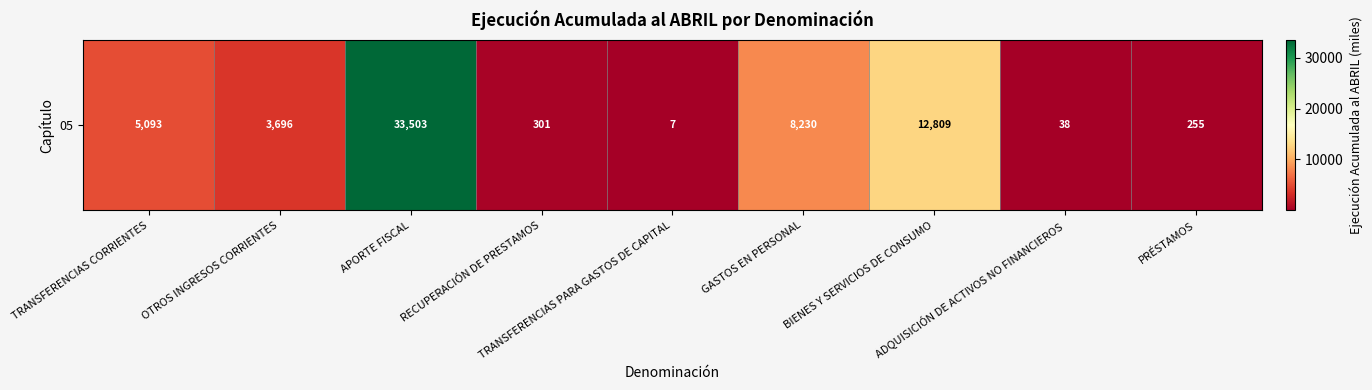

What is the difference between the maximum and minimum values?

33496